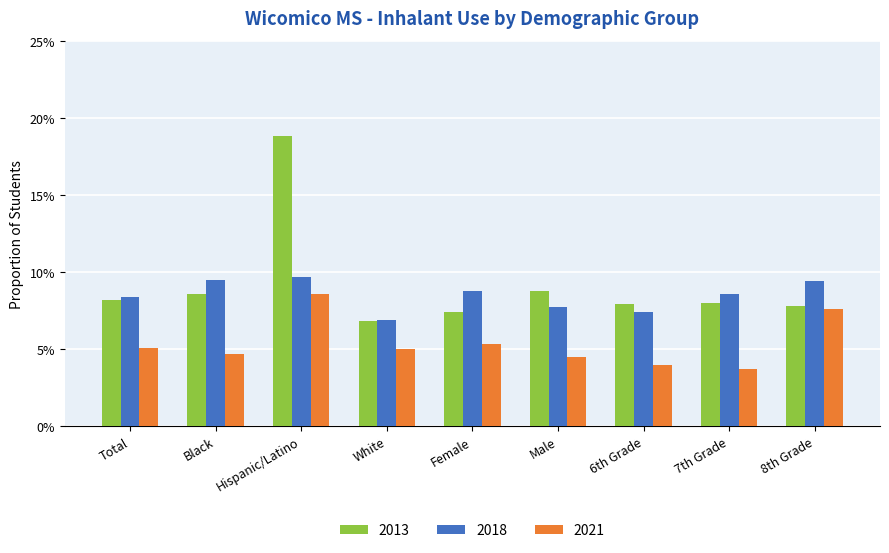

Does the chart contain any negative values?

No